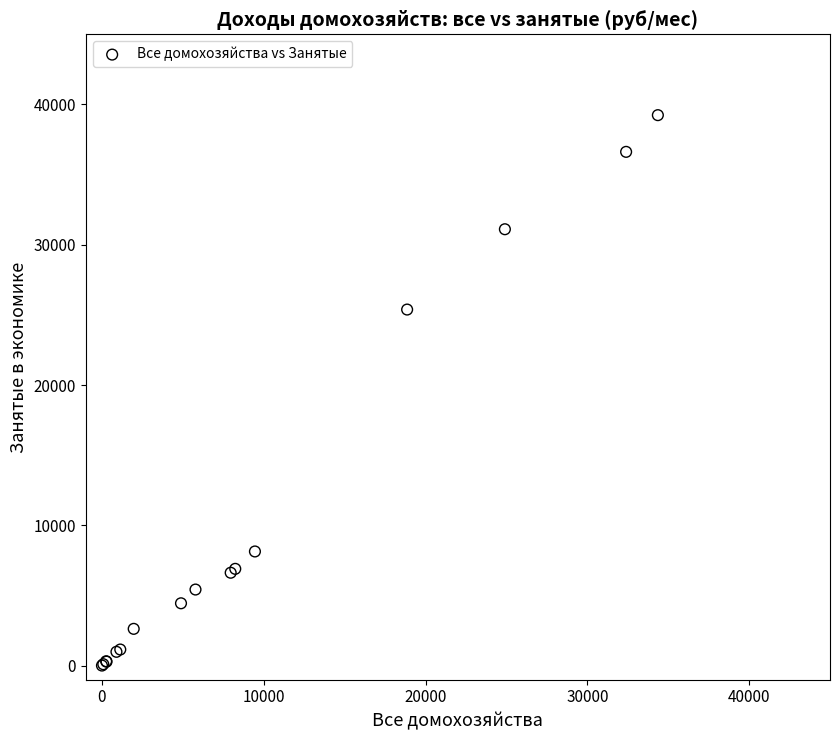

What Y value in the scatter plot is closest to 19619?

25379.5